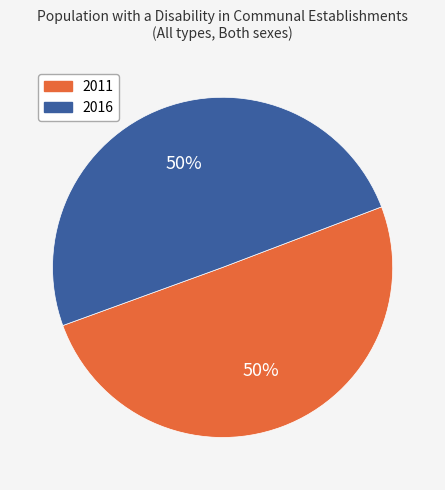

True or false: 2016 accounts for 50% of the total.

True